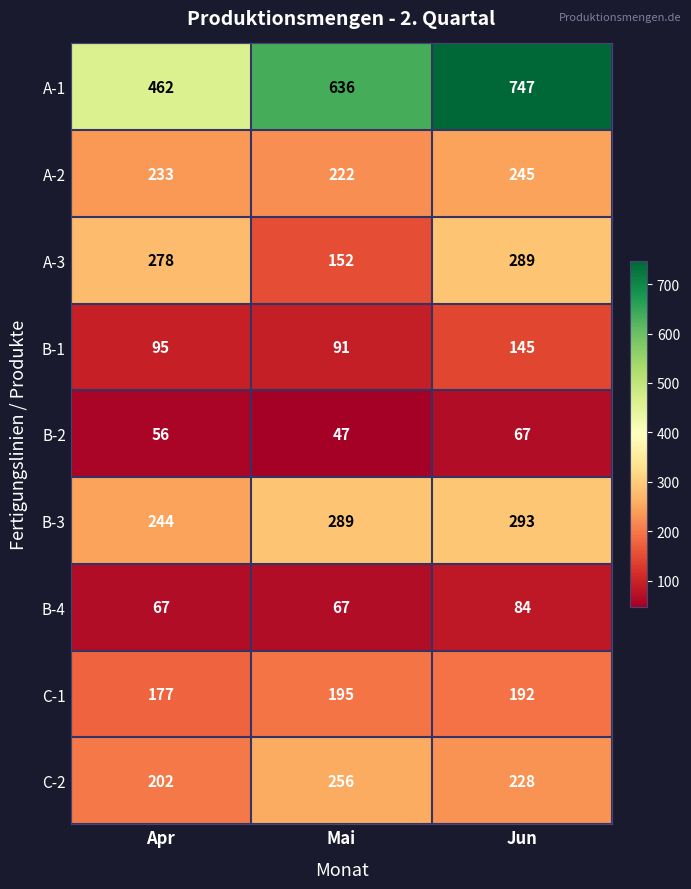

Is it true that A-1 equals 636 at Mai?

True